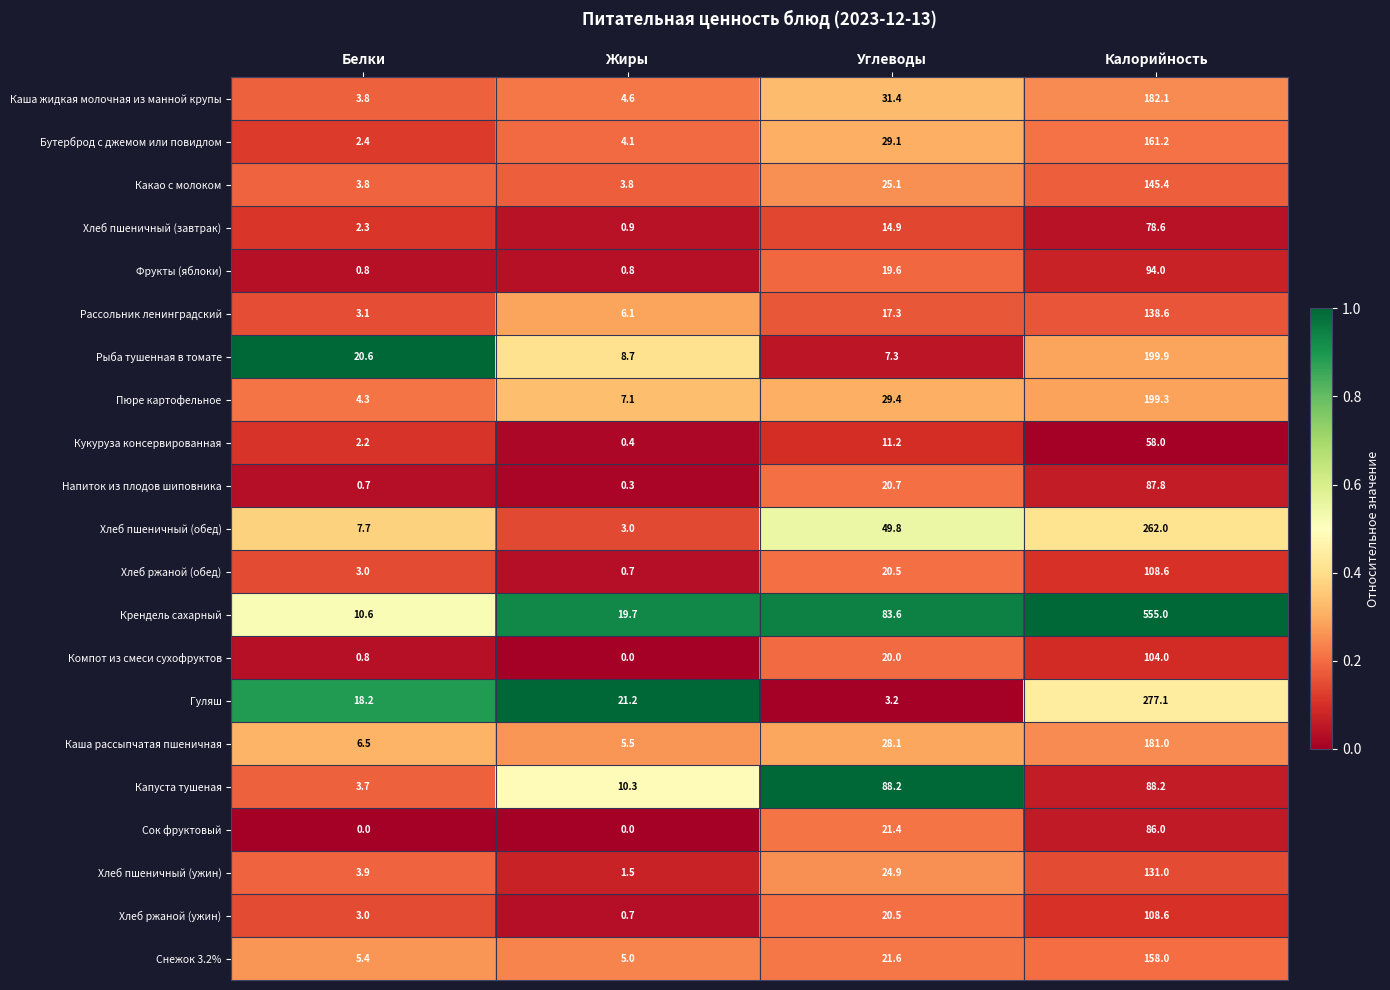

What is the sum of the Бутерброд с джемом или повидлом values at Жиры and Калорийность?

165.3